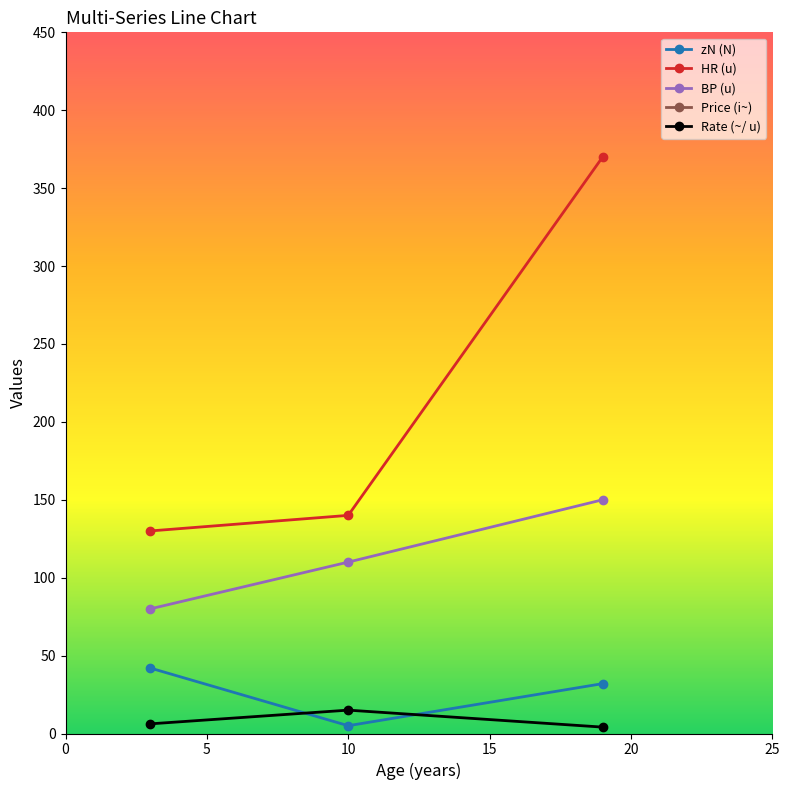

What is the minimum value for HR (u)?

130.0